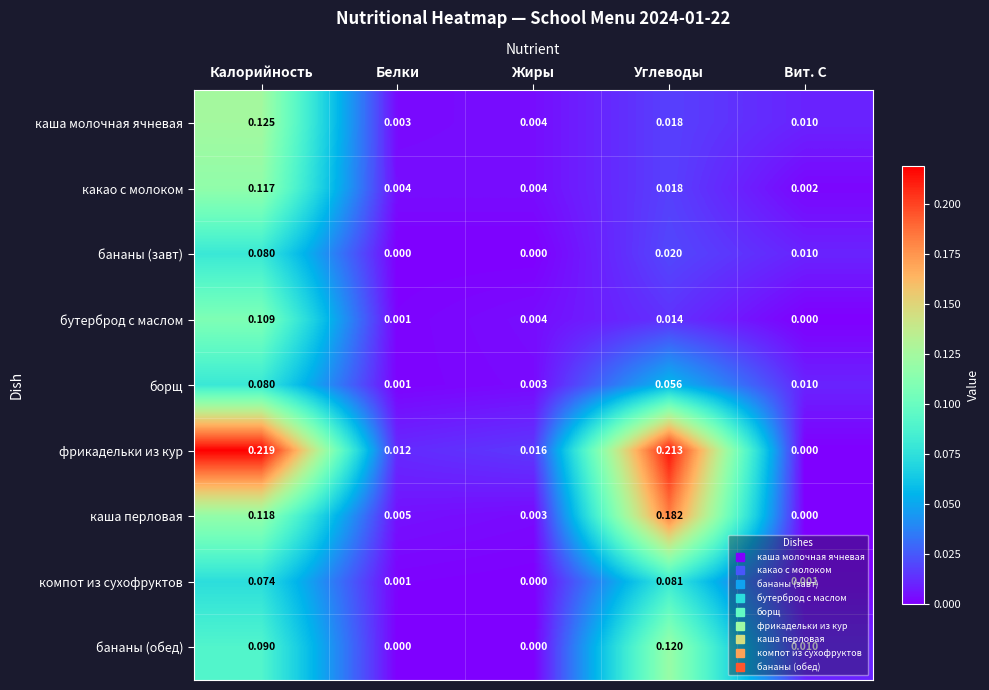

Which category has the highest value across all series?

Калорийность